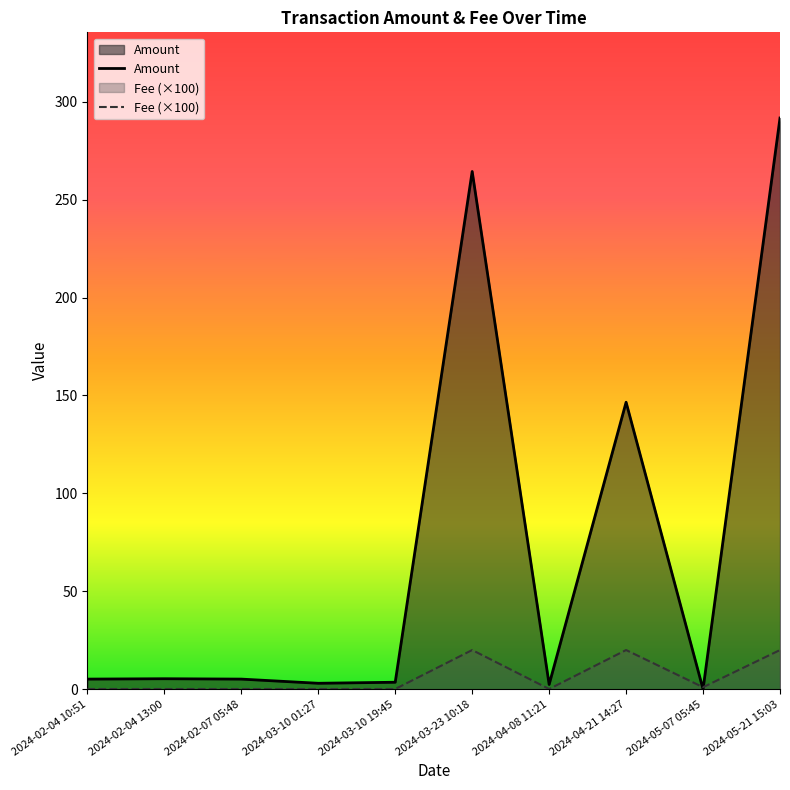

What is the label of the 2nd point from the right?

2024-05-07 05:45